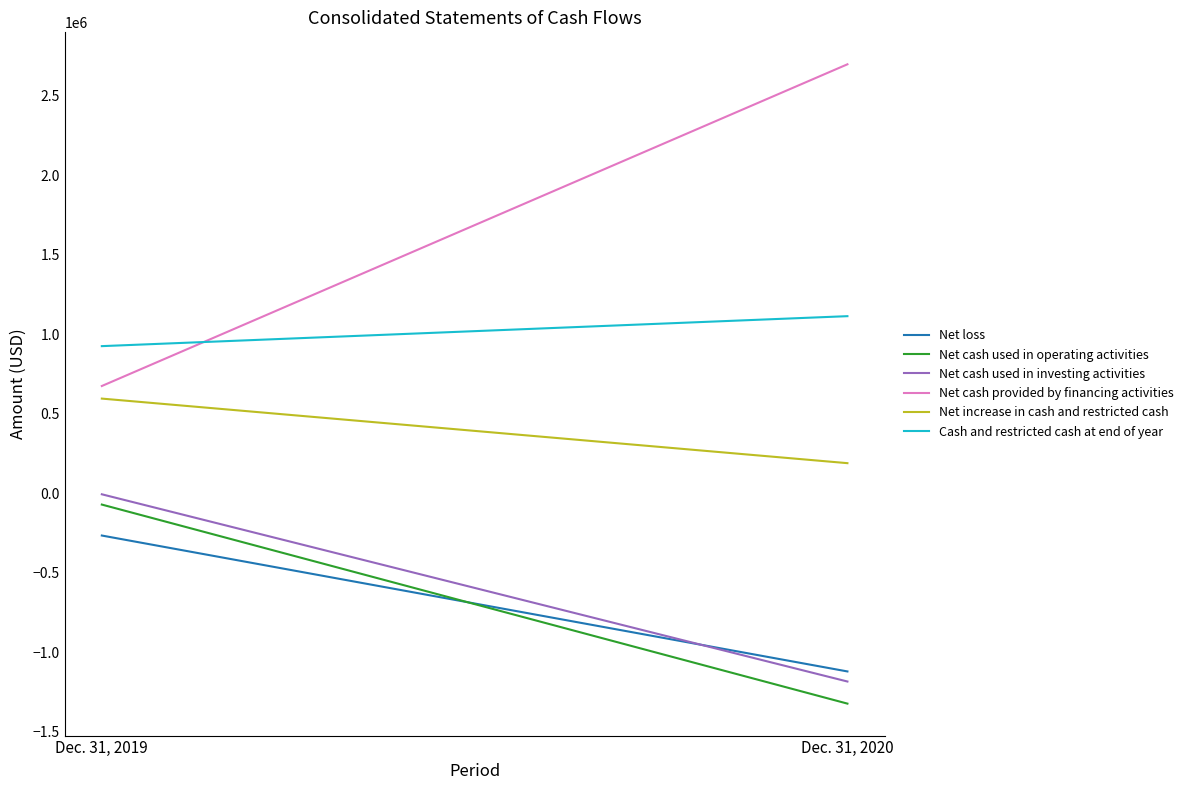

What is the average value of the Net loss series?

-693858